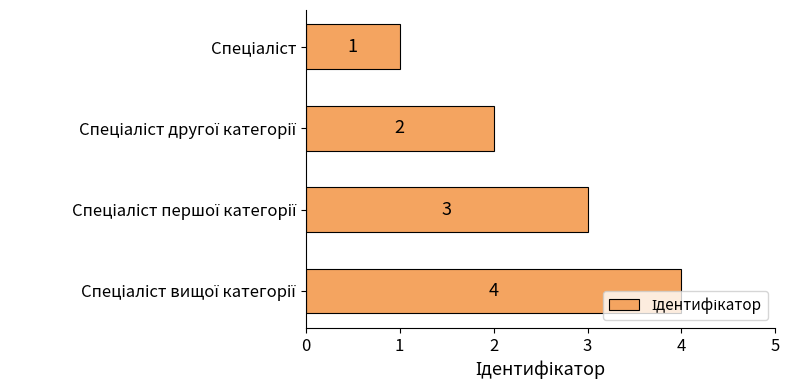

Are the bars horizontal?

Yes